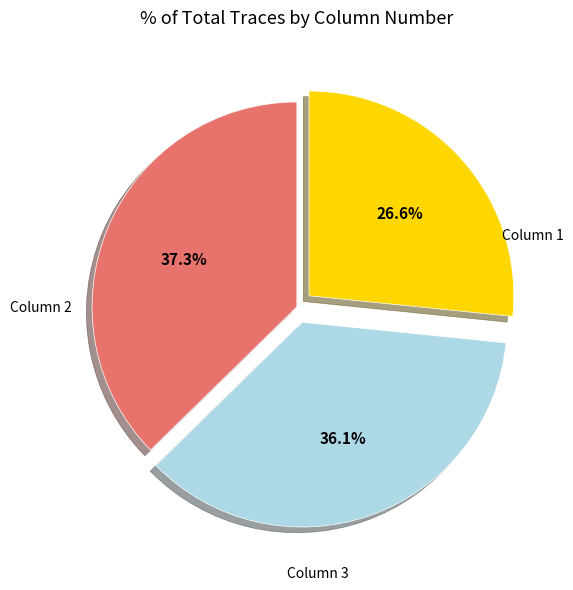

Does any single category account for the majority?

No